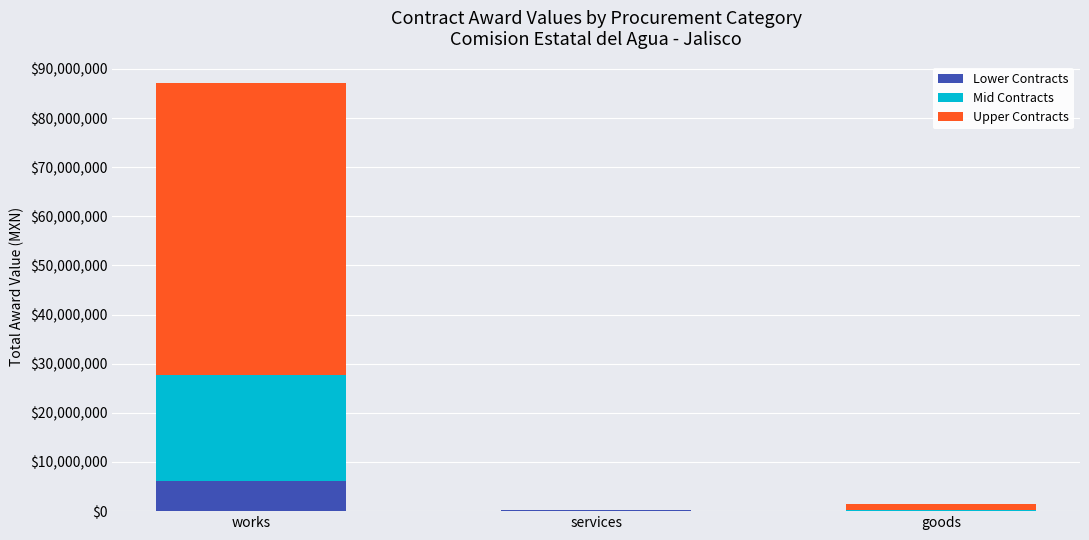

What is the total value across all series at works?

87164712.6